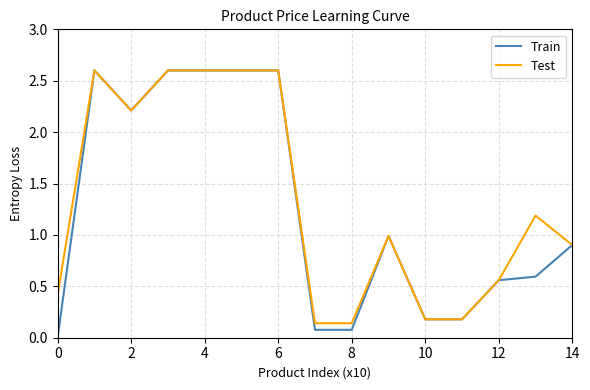

Which series has the largest range (max minus min)?

Train